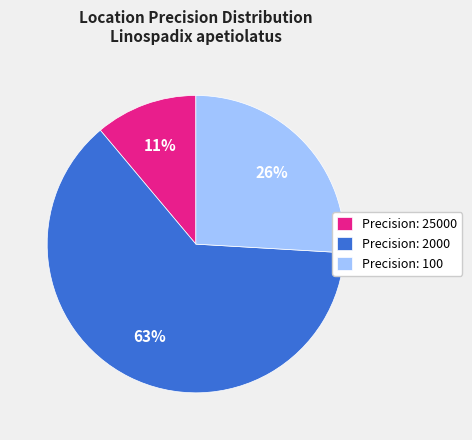

To the nearest percent, what percentage of the pie is Precision: 25000?

11%